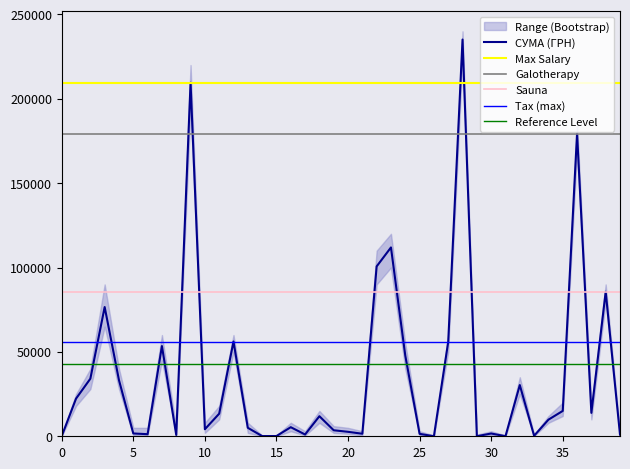

What is the highest value of the СУМА (ГРН) series?

235124.7